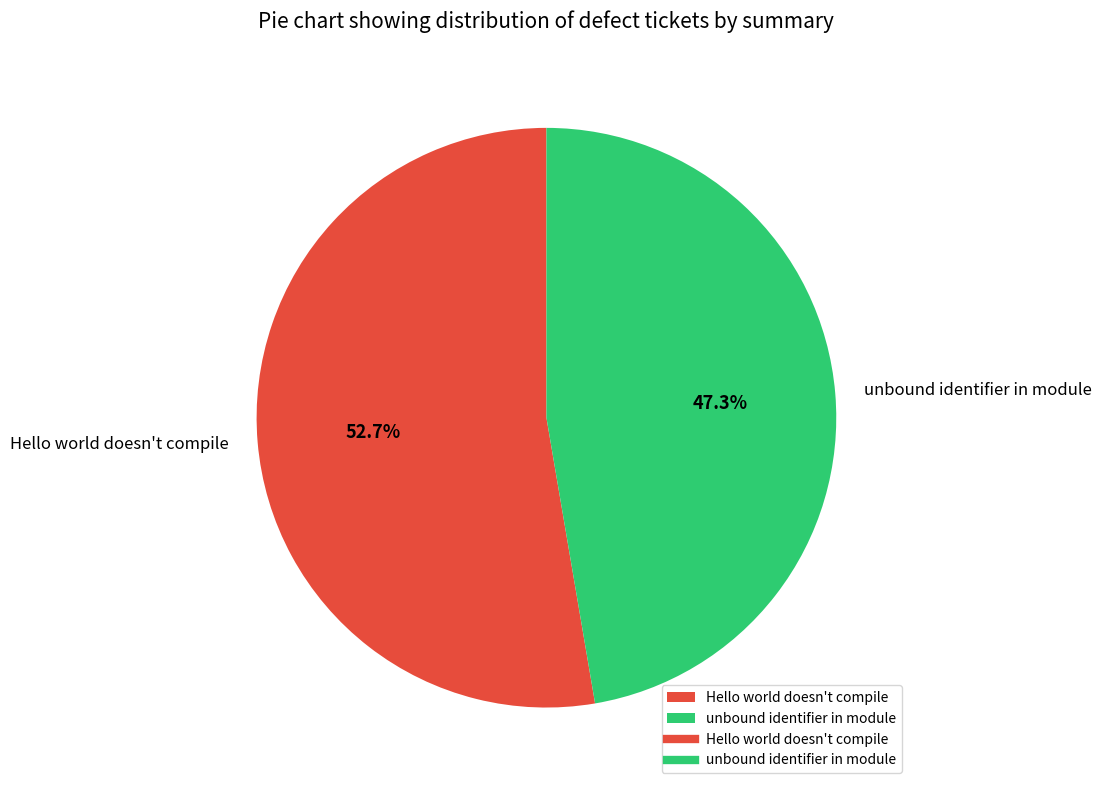

To the nearest percent, what is the combined percentage of Hello world doesn't compile and unbound identifier in module?

100%